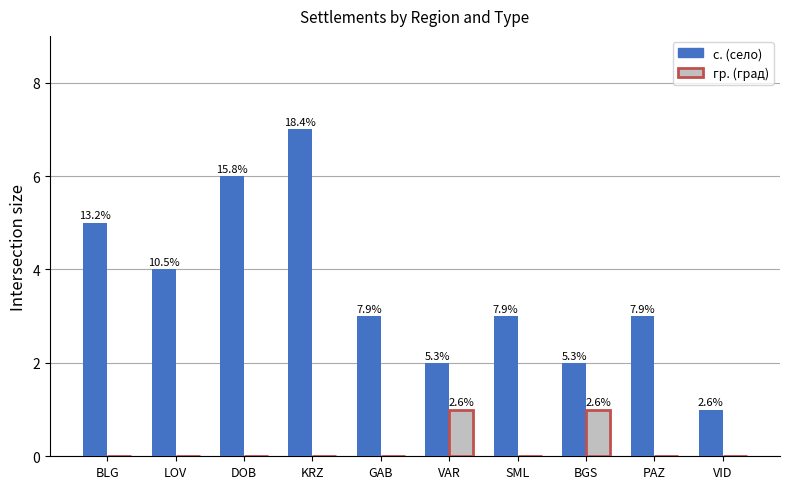

How many groups of bars are there?

10